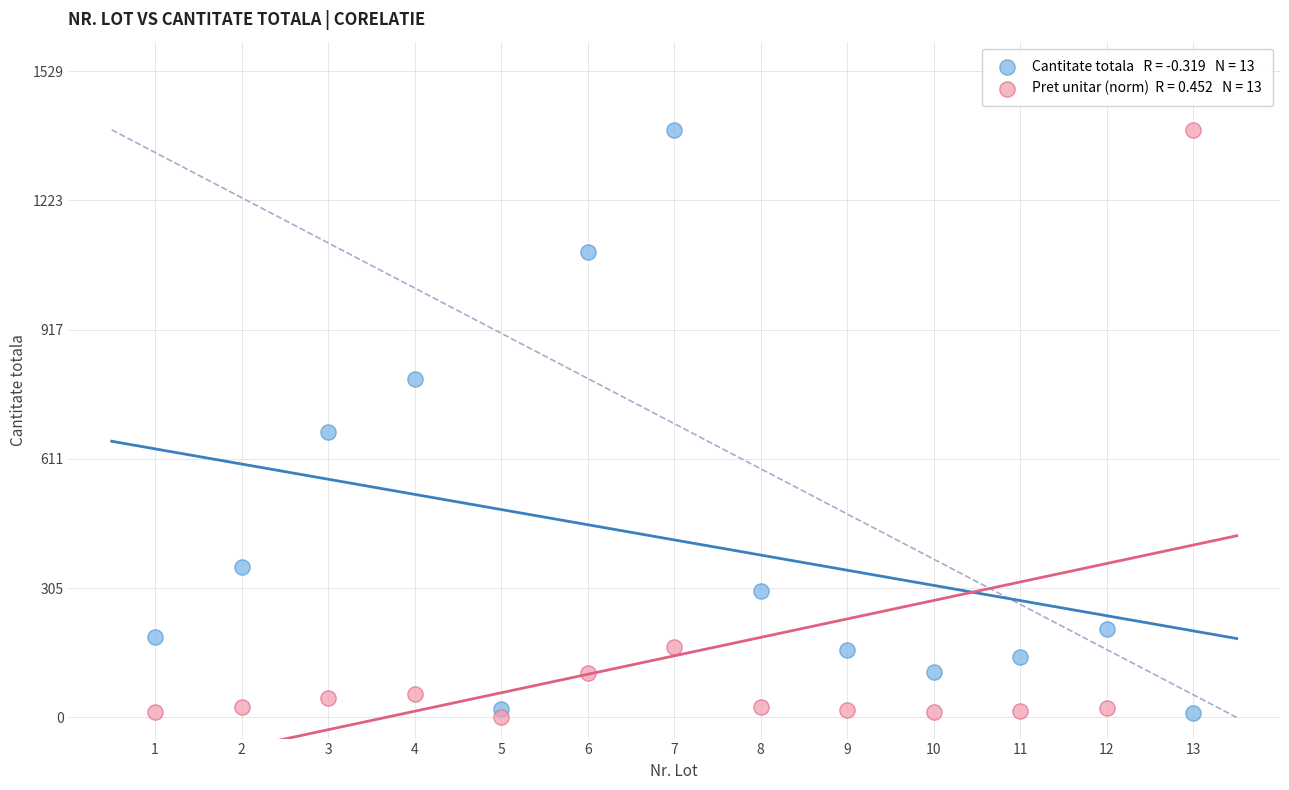

Across all data points, what is the range of X values (max minus min)?

12.0